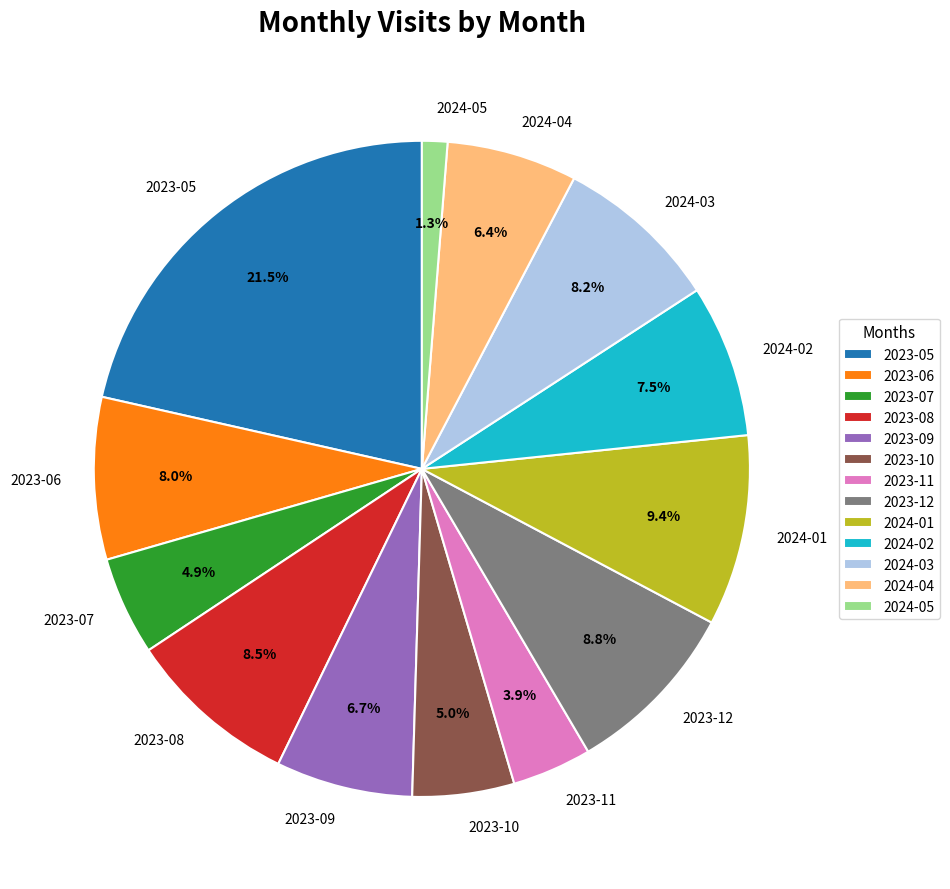

Count the number of slices in the pie.

13